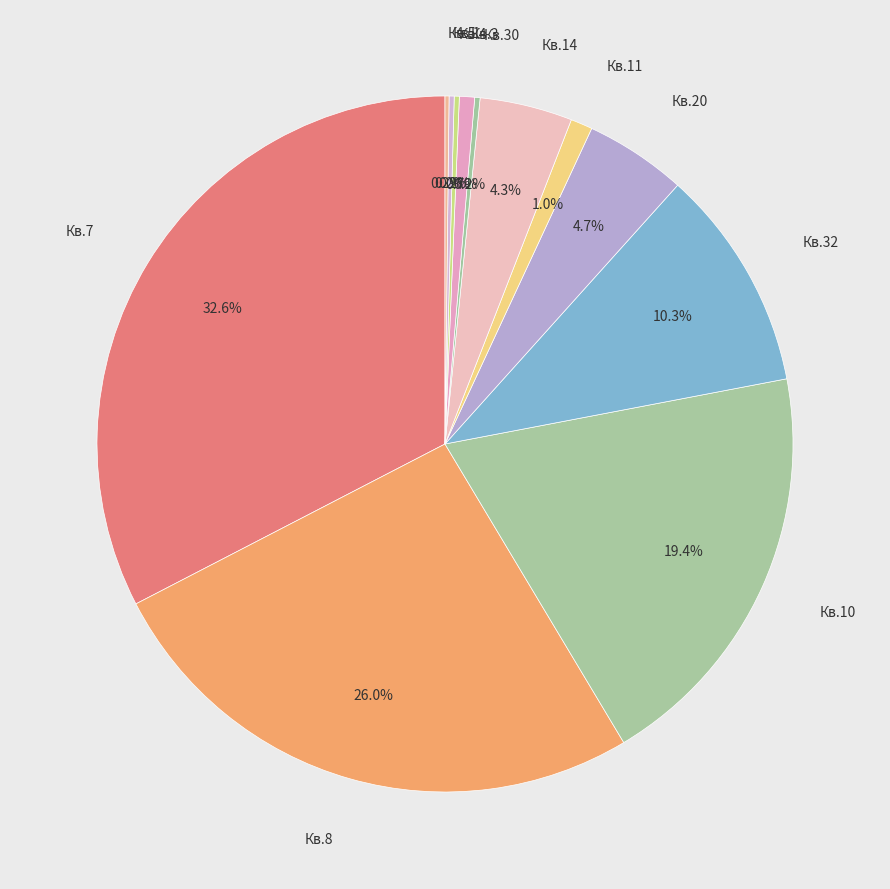

What is the largest slice in the pie chart?

7